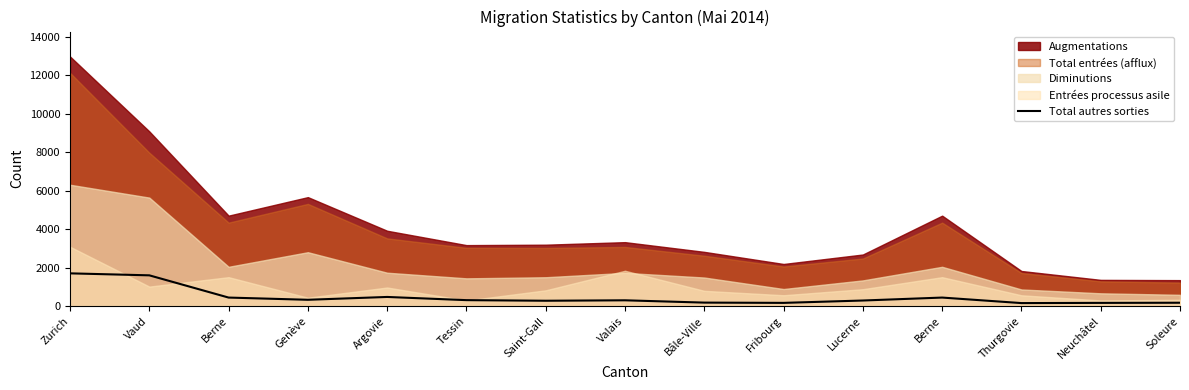

What is the average value?

462